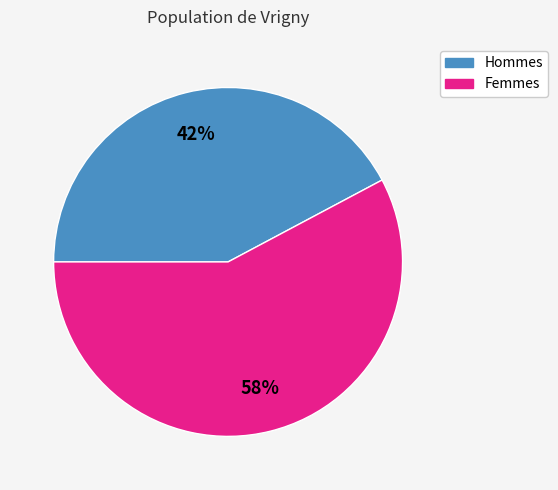

To the nearest percent, what is the average slice percentage?

50%